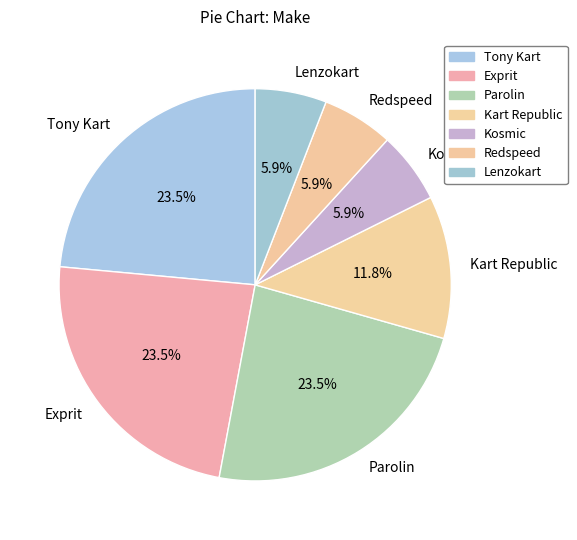

Is Exprit the majority of the pie?

No